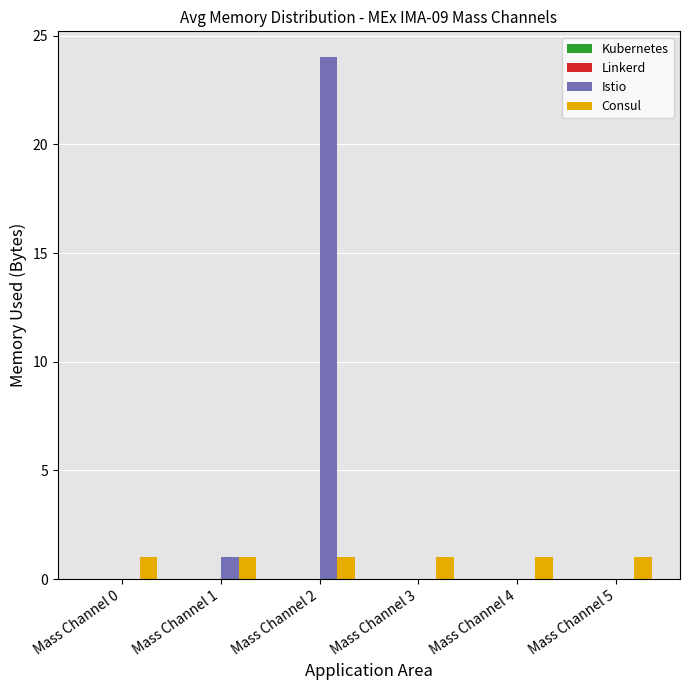

Reading left to right, what are all the values shown in this chart?

Istio: Mass Channel 0=0	Mass Channel 1=1	Mass Channel 2=24	Mass Channel 3=0	Mass Channel 4=0	Mass Channel 5=0
Consul: Mass Channel 0=1	Mass Channel 1=1	Mass Channel 2=1	Mass Channel 3=1	Mass Channel 4=1	Mass Channel 5=1